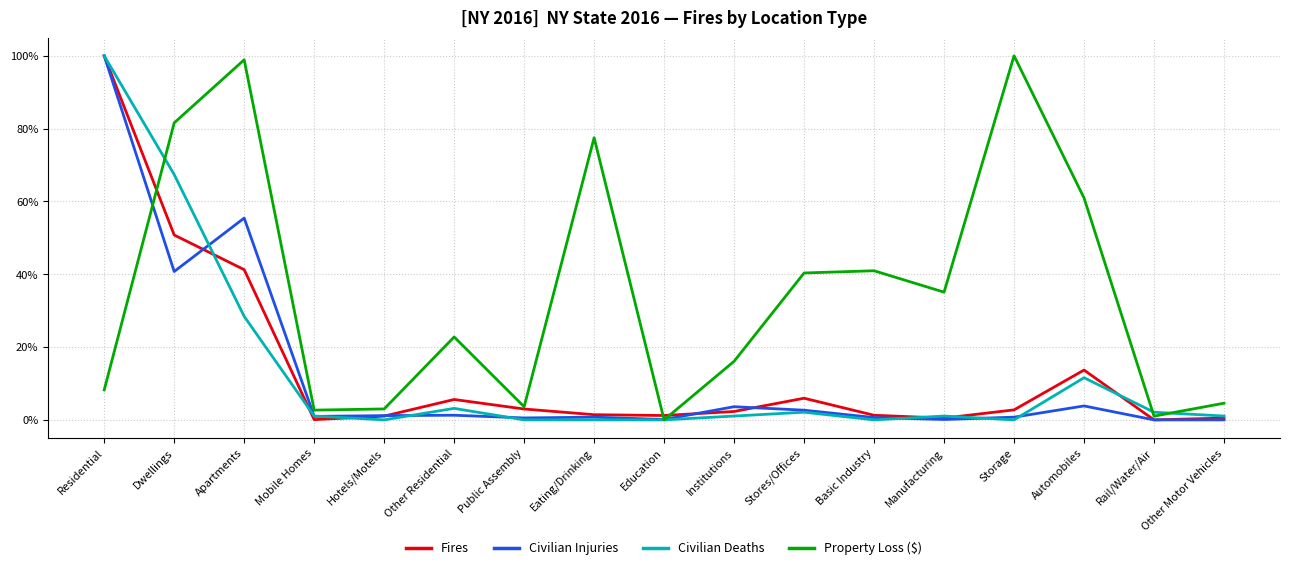

Is the value of Property Loss ($) at Mobile Homes greater than the value of Fires at Storage?

No